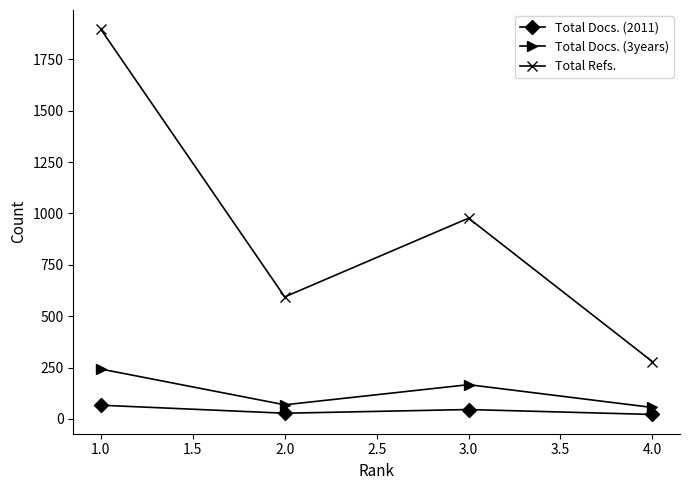

The value of Total Refs. at 2.0 is 594. True or false?

True